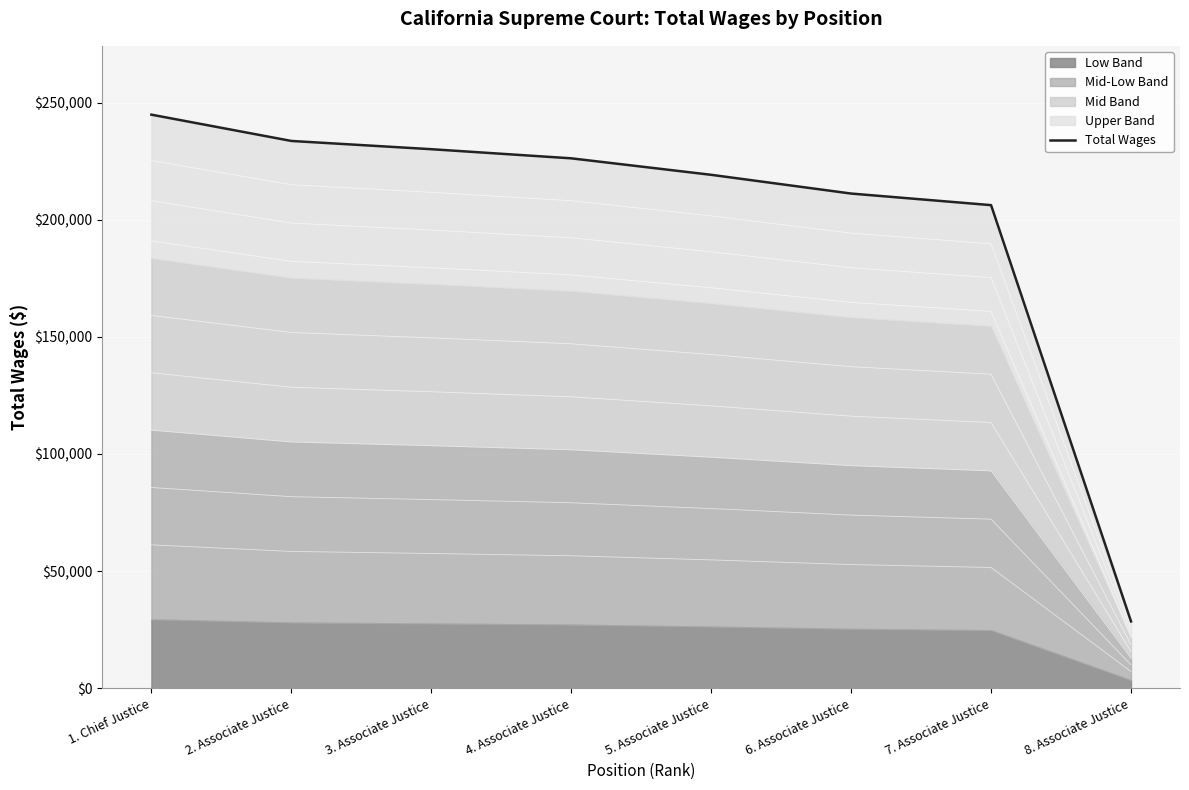

Reading left to right, what are all the values shown in this chart?

1. Chief Justice=244856.2	2. Associate Justice=233634.5	3. Associate Justice=230113.0	4. Associate Justice=226215.4	5. Associate Justice=219175.3	6. Associate Justice=211177.9	7. Associate Justice=206230.2	8. Associate Justice=28534.2